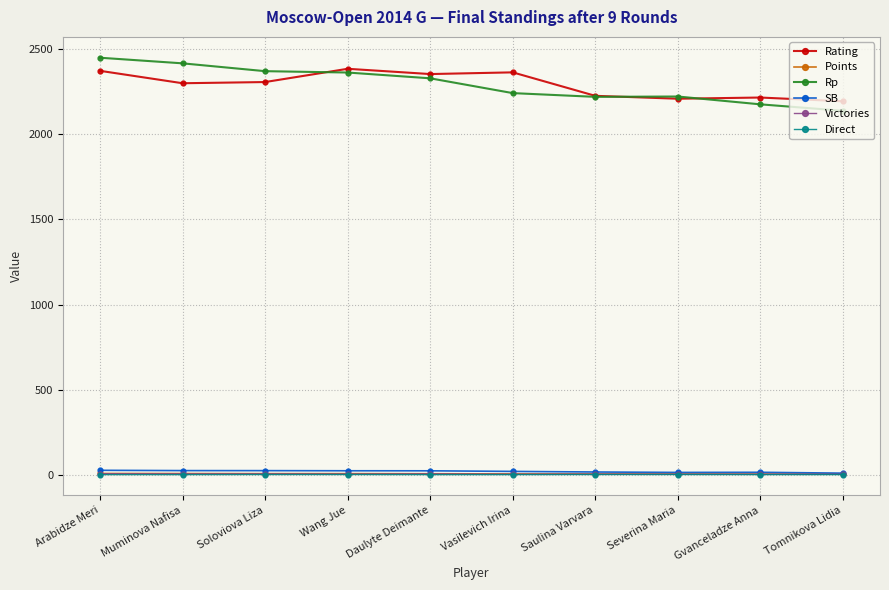

What are all the series names shown in the legend?

Rating, Points, Rp, SB, Victories, Direct